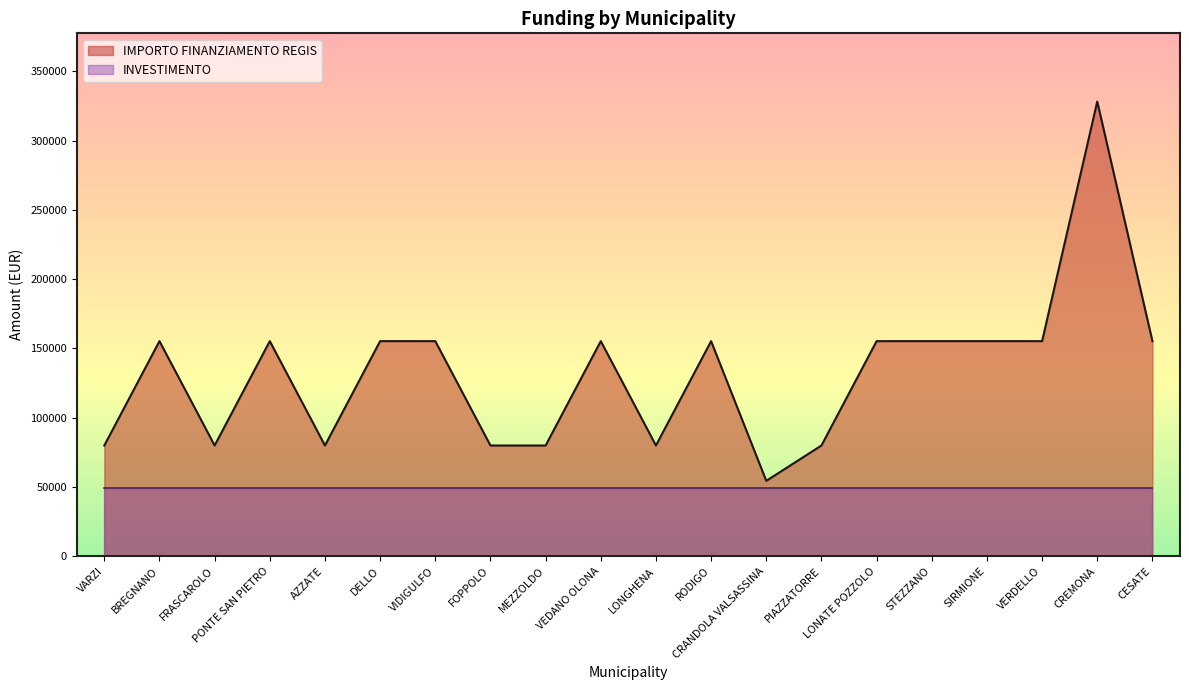

What is the sum of all values?

2649600